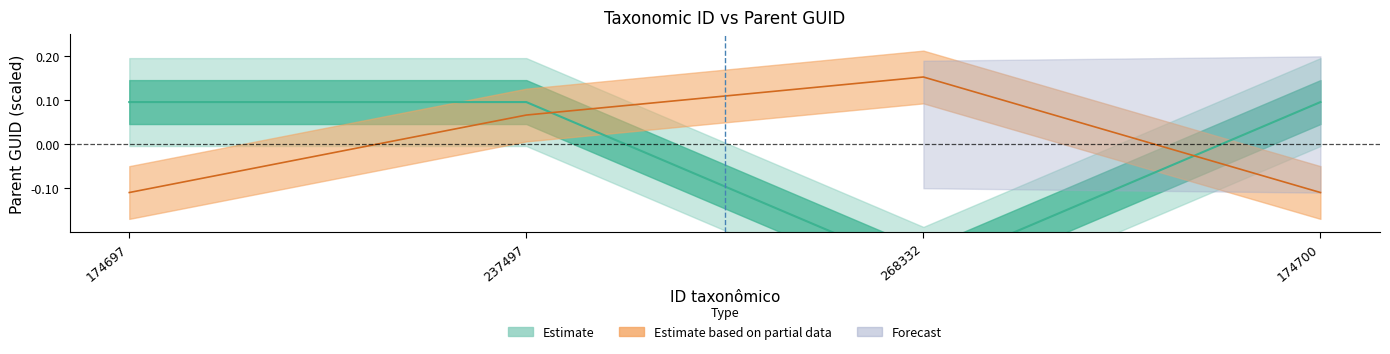

Between 174697 and 174700, which series saw the biggest shift?

Estimate